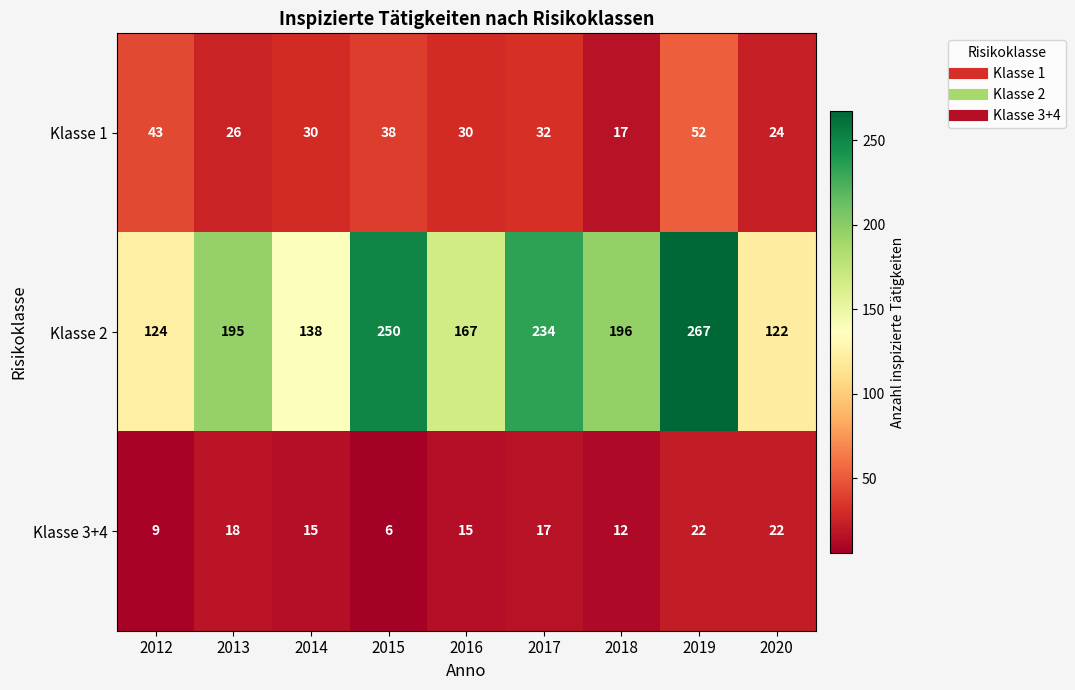

Reading left to right, extract all data points from this chart.

Klasse 1: 43	26	30	38	30	32	17	52	24
Klasse 2: 124	195	138	250	167	234	196	267	122
Klasse 3+4: 9	18	15	6	15	17	12	22	22